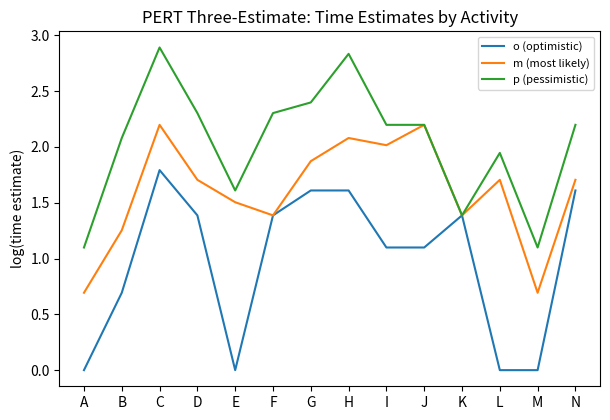

What is the minimum value for p (pessimistic)?

1.1